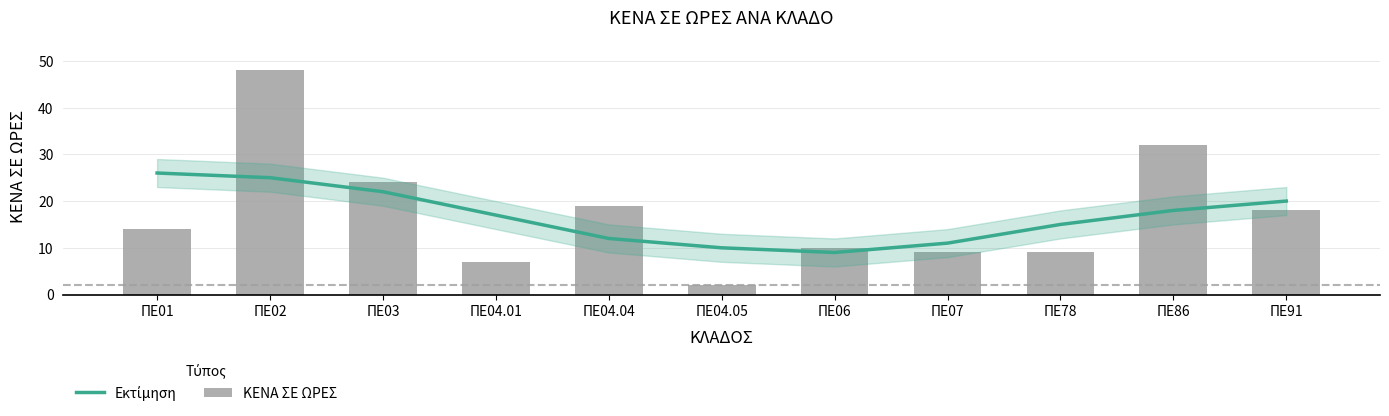

Are the bars grouped side by side (vs. stacked)?

Yes